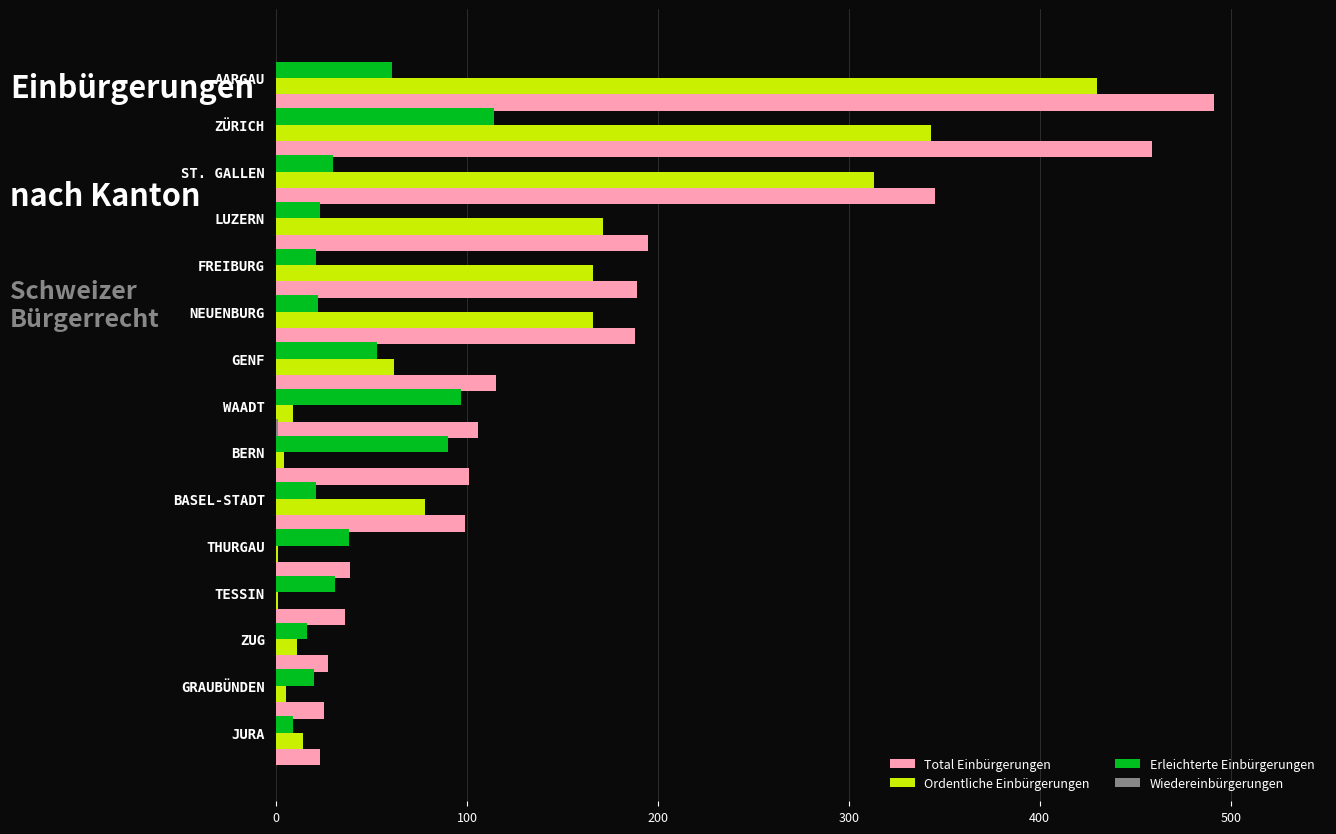

Which series has the largest total across all categories?

Total Einbürgerungen